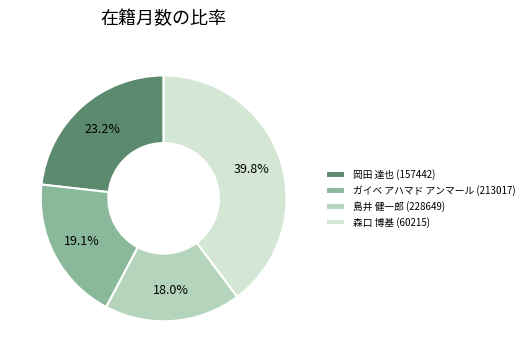

Approximately how many times larger is the value at 岡田 達也 (157442) compared to ガイベ アハマド アンマール (213017)?

1.2